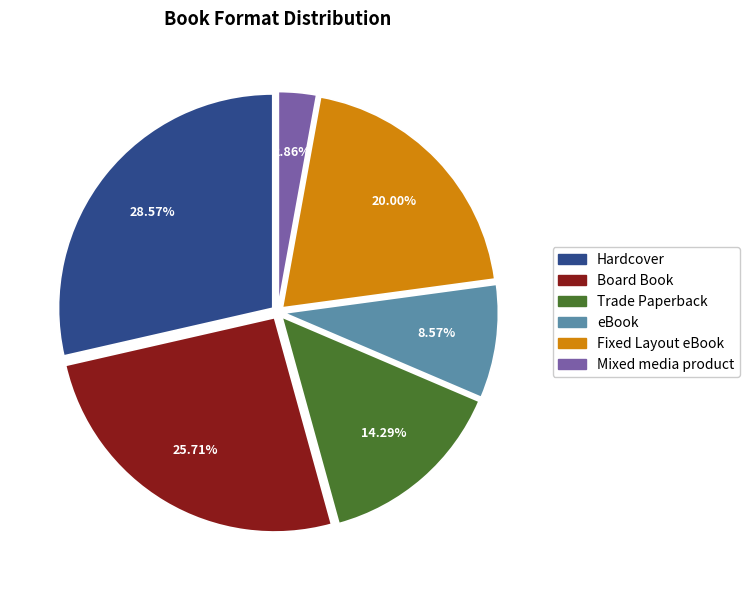

To the nearest percent, what portion does eBook represent?

9%